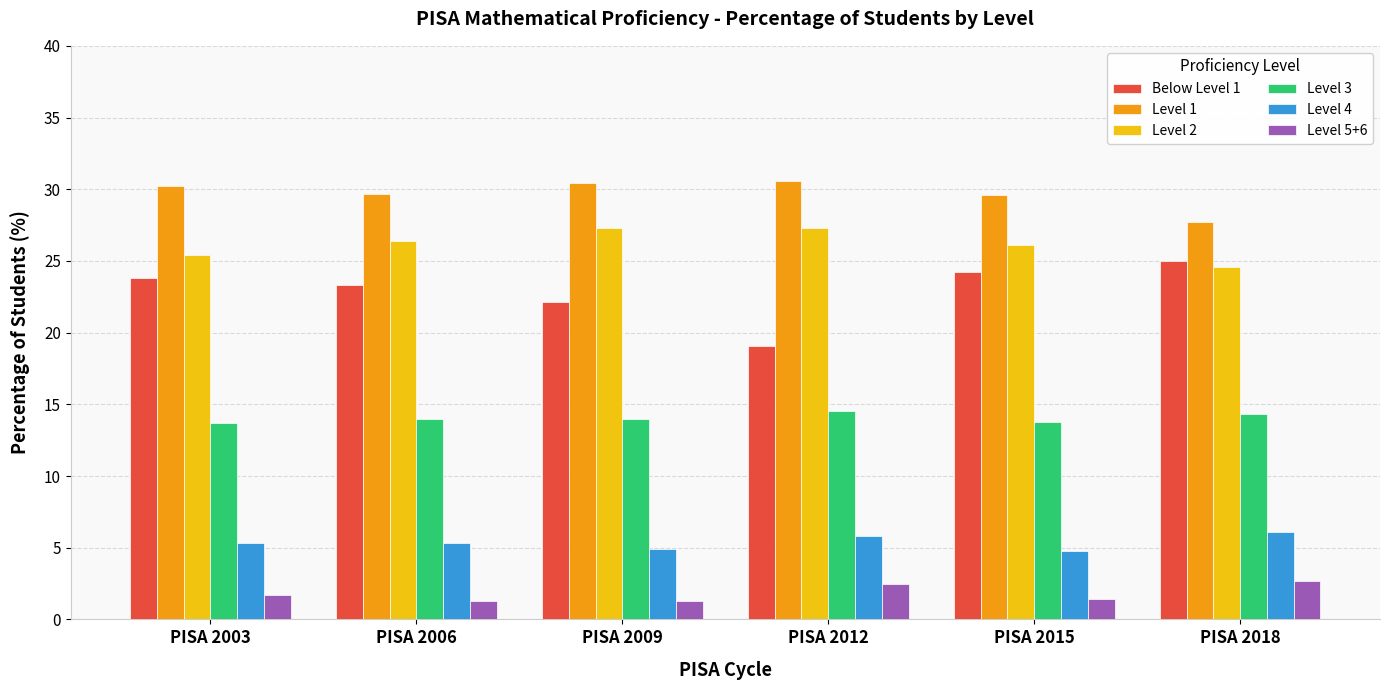

How many data points does each series have?

6